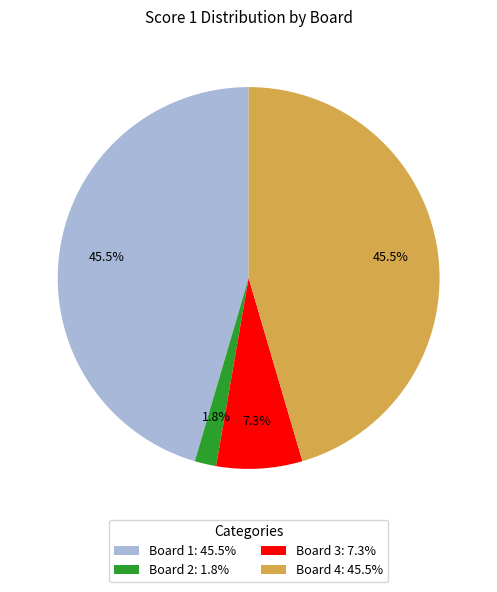

Does Board 4 account for over 50% of the chart?

No